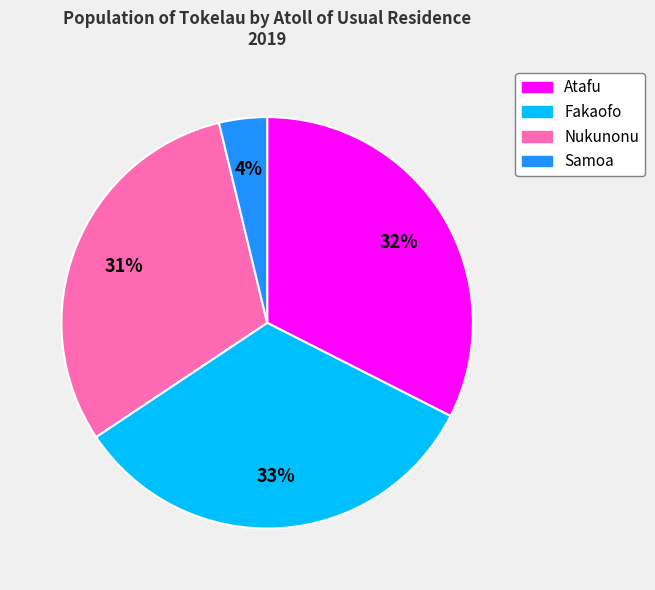

What percentage is the Fakaofo slice, to the nearest percent?

33%